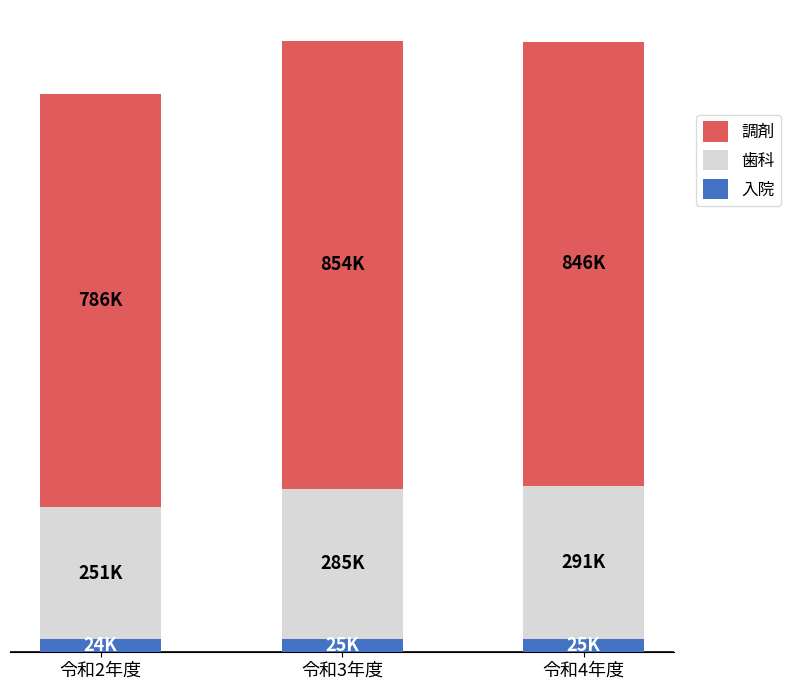

The 調剤 series shows 787.0 at 令和2年度. True or false?

True